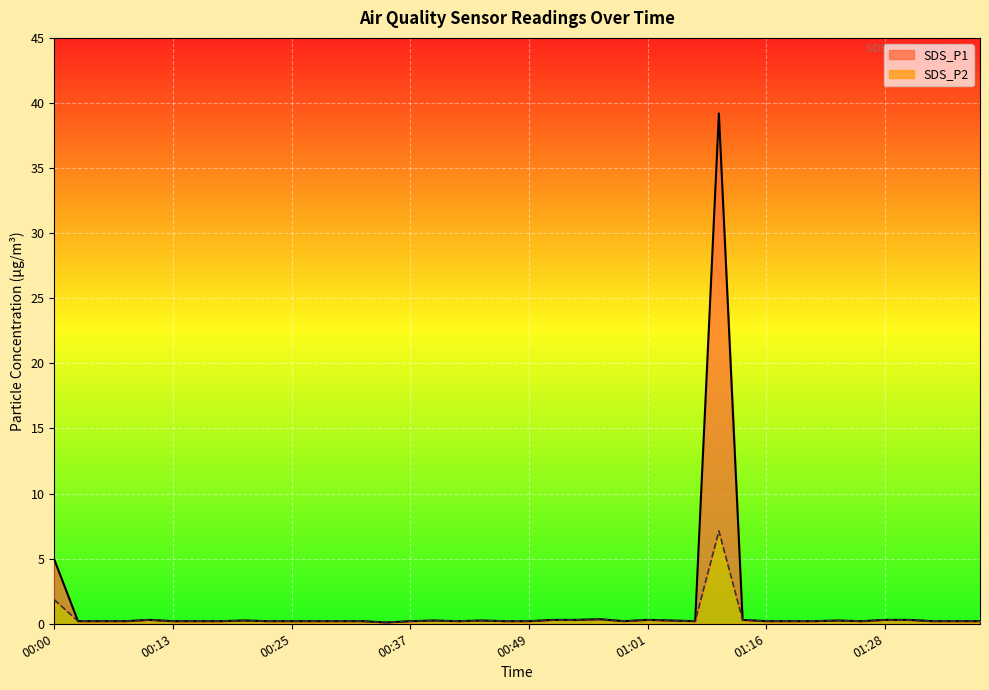

Which category has the lowest value in the SDS_P2 series?

00:35